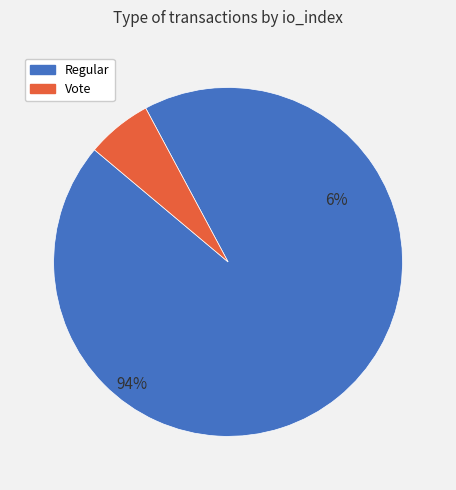

To the nearest percent, what is the average slice percentage?

50%